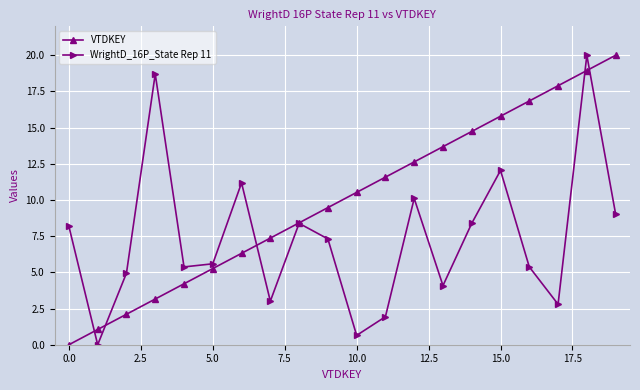

What is the sum of all VTDKEY values?

200.0